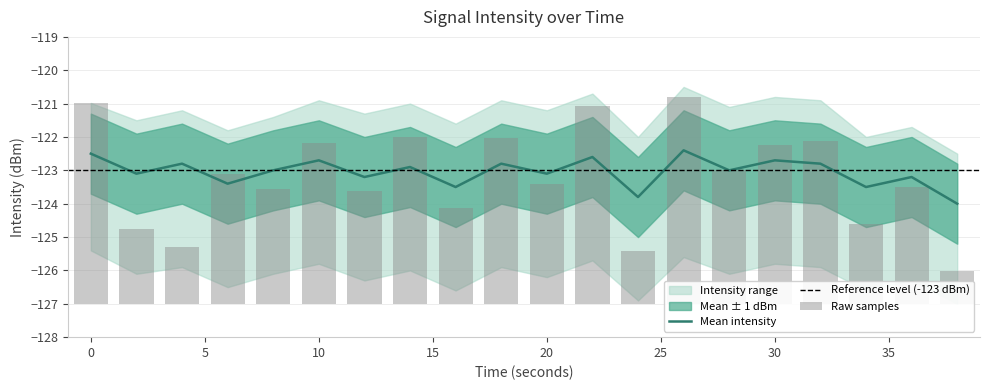

What is the sum of all values?

76.1